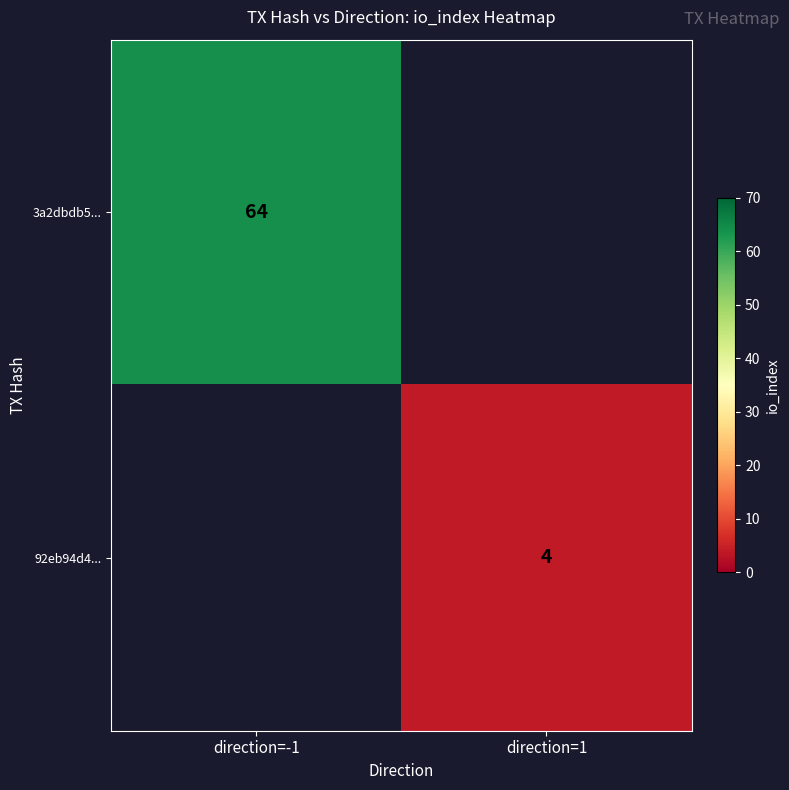

The 3a2dbdb5... series shows 64 at direction=-1. True or false?

True